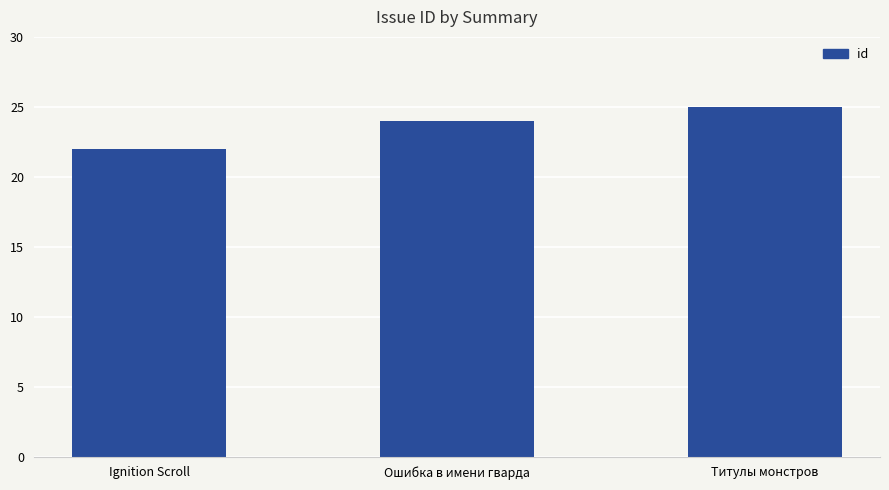

What is the approximate value at Ignition Scroll?

22